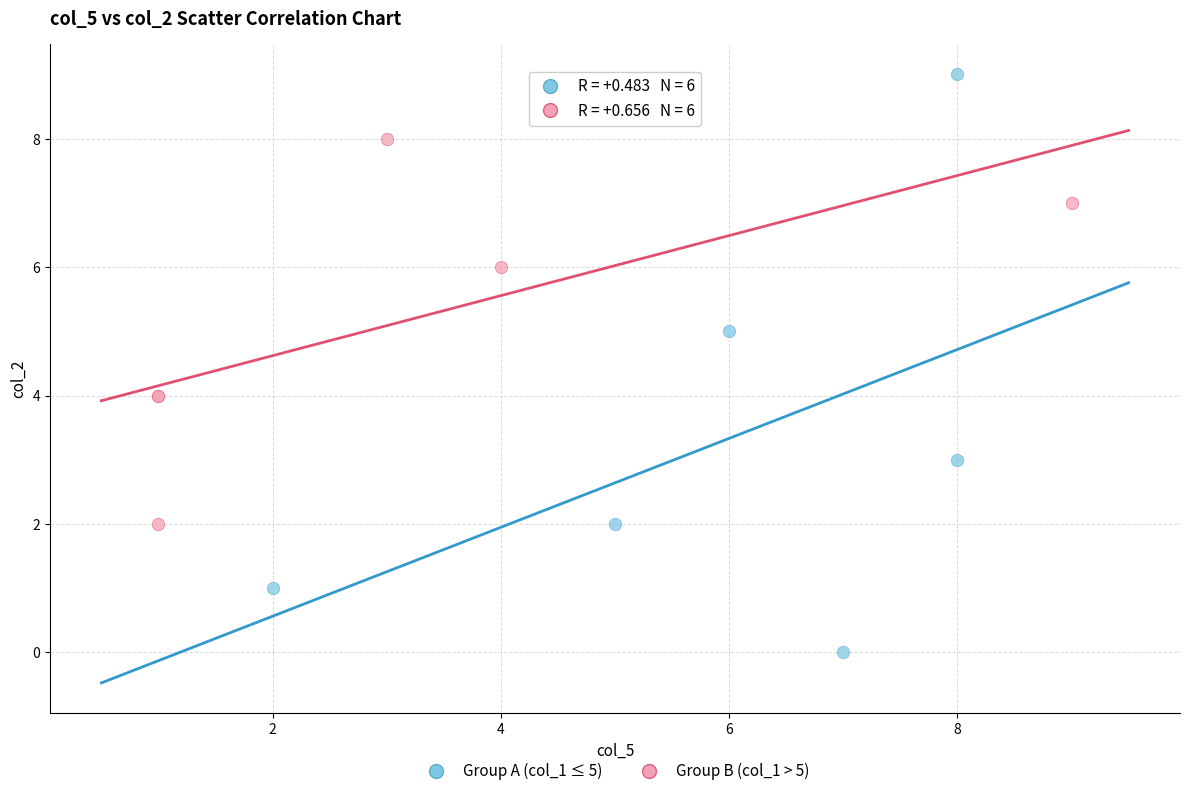

Which series has the widest spread of Y values?

Group A (col_1 ≤ 5)